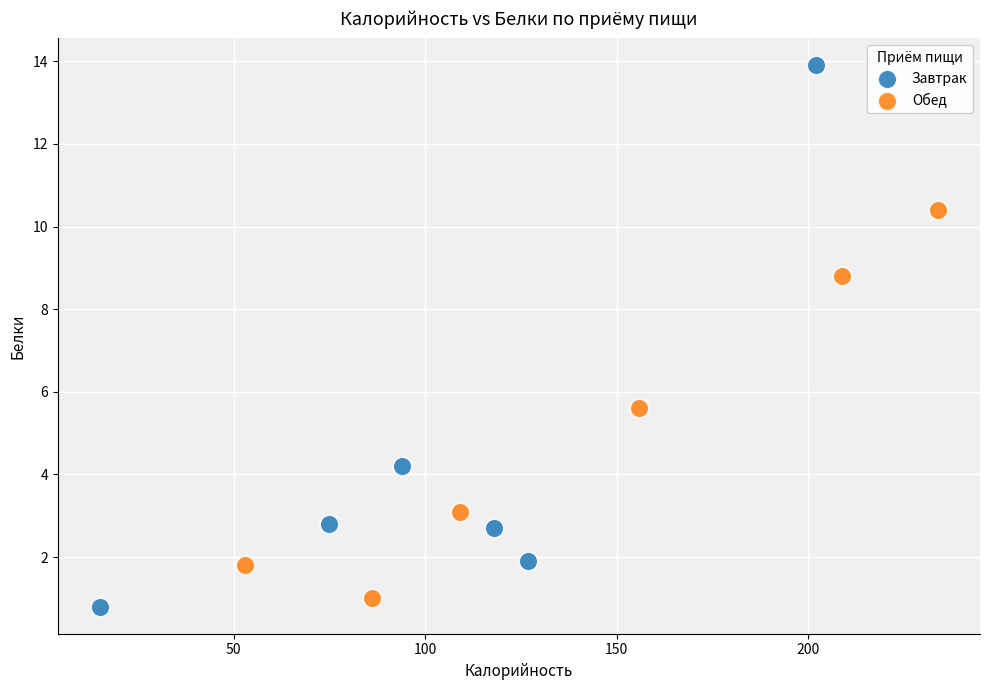

What are all the series names shown in the legend?

Завтрак, Обед